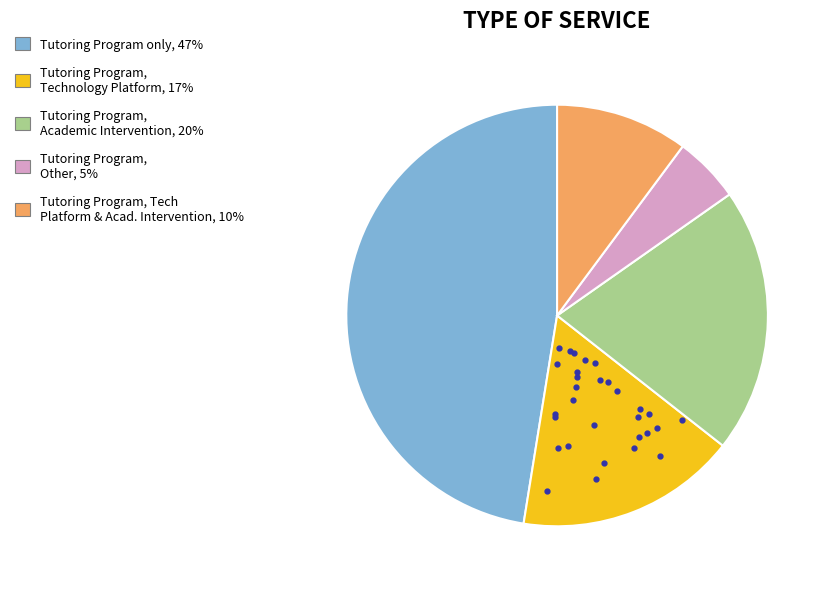

Is there a majority slice in this chart?

No